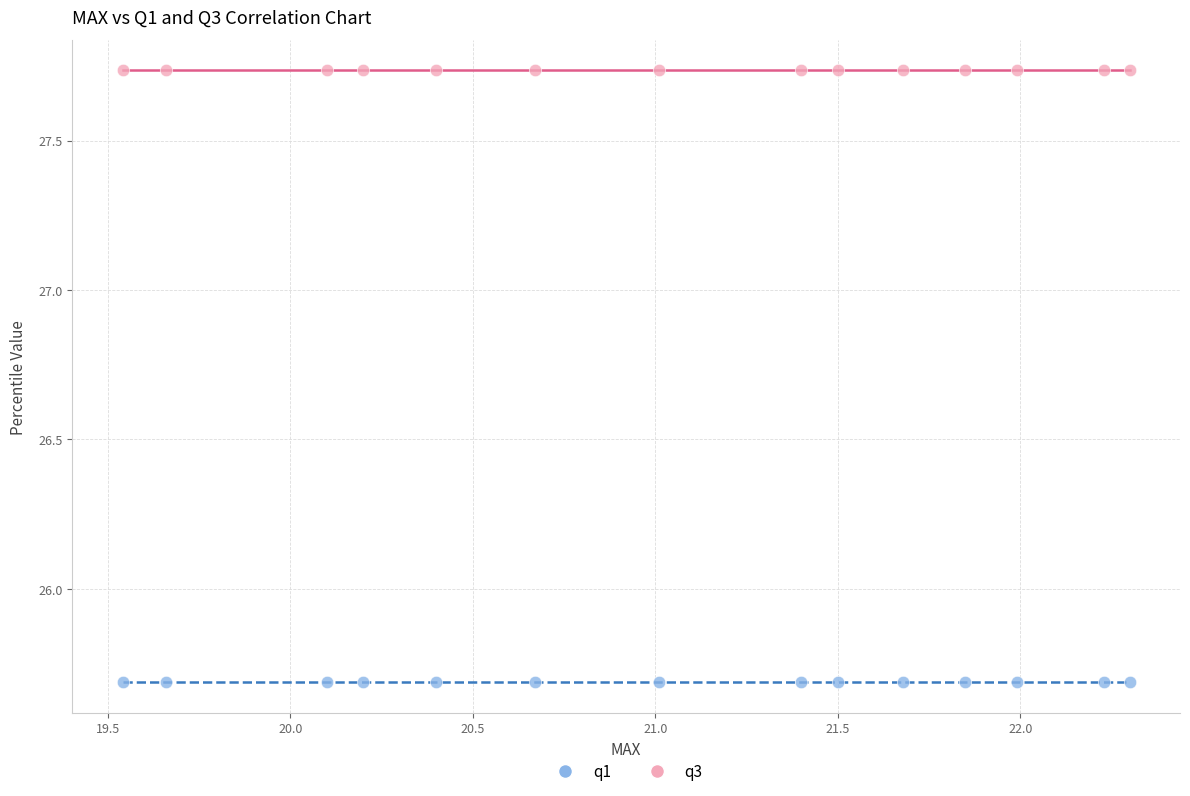

Which series reaches the maximum Y coordinate?

q3